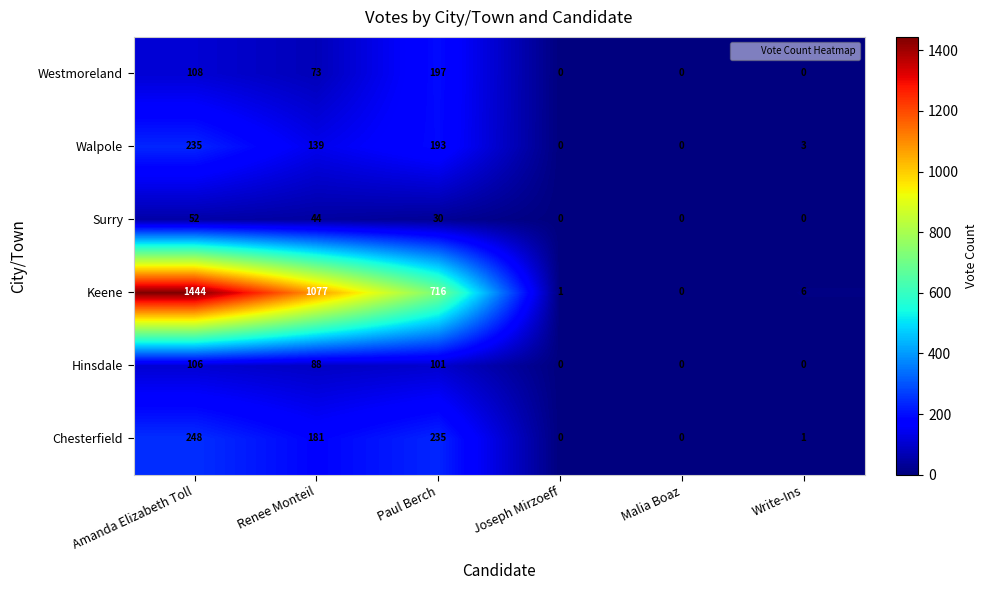

Is the value of Westmoreland at Renee Monteil greater than the value of Walpole at Joseph Mirzoeff?

Yes